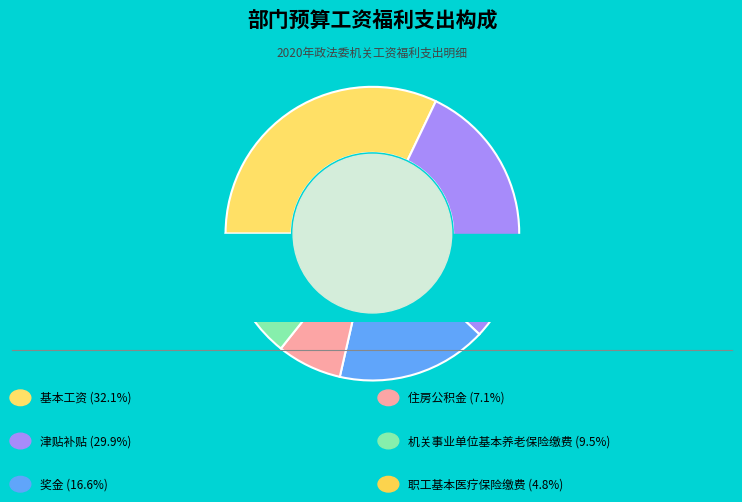

The 机关事业单位基本养老保险缴费 slice represents 4% of the pie. True or false?

False